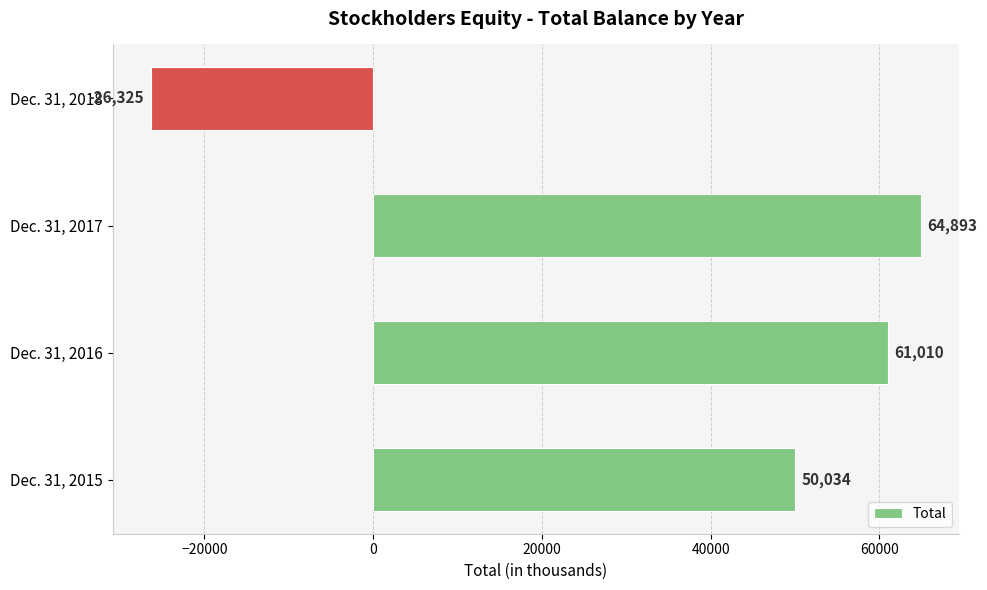

What is the average value?

37403